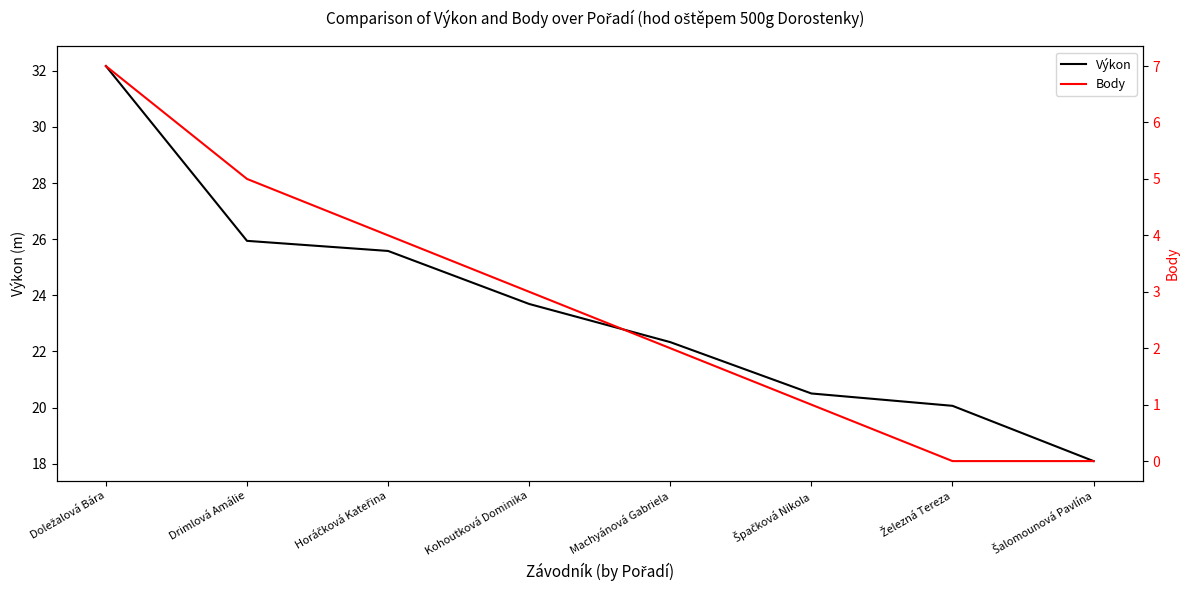

True or false: Výkon and Body intersect in this chart.

False